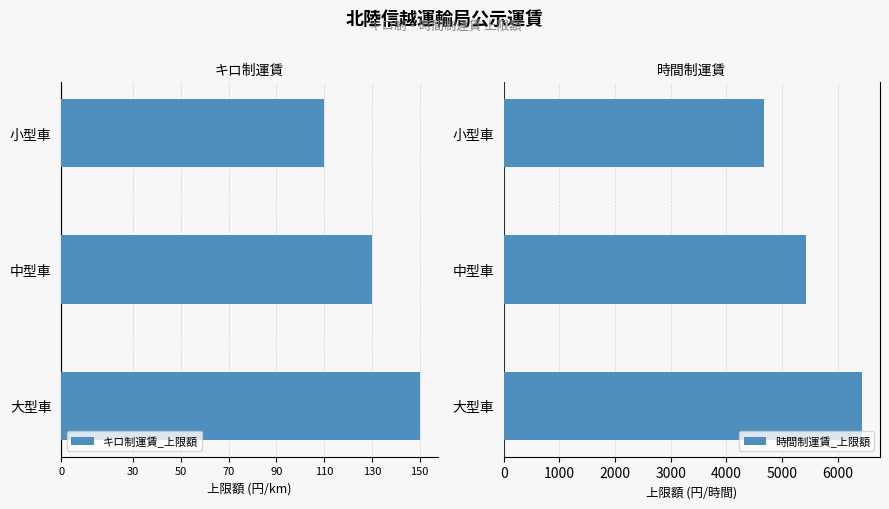

List the labels in order of 時間制運賃_上限額 value, smallest first.

小型車, 中型車, 大型車